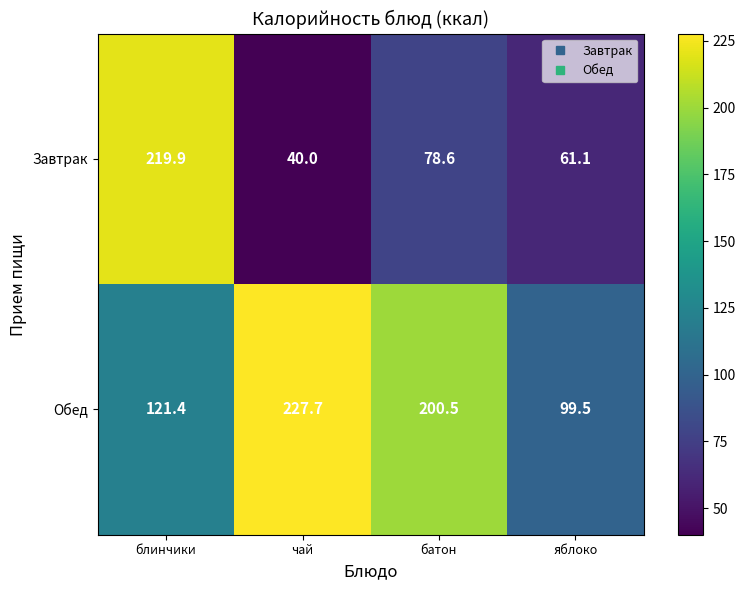

Is it true that Завтрак equals 52.2 at батон?

False